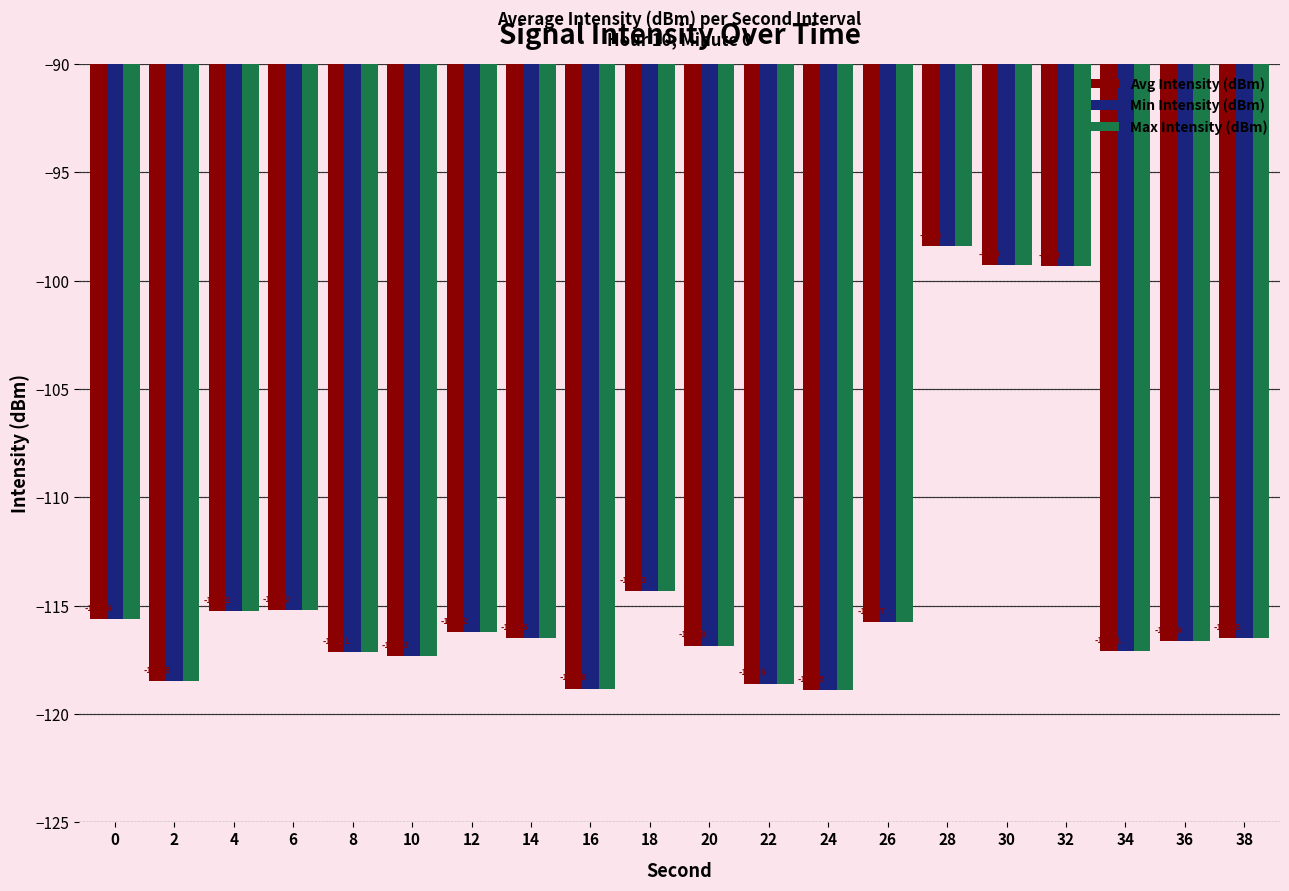

Does the chart contain any negative values?

Yes